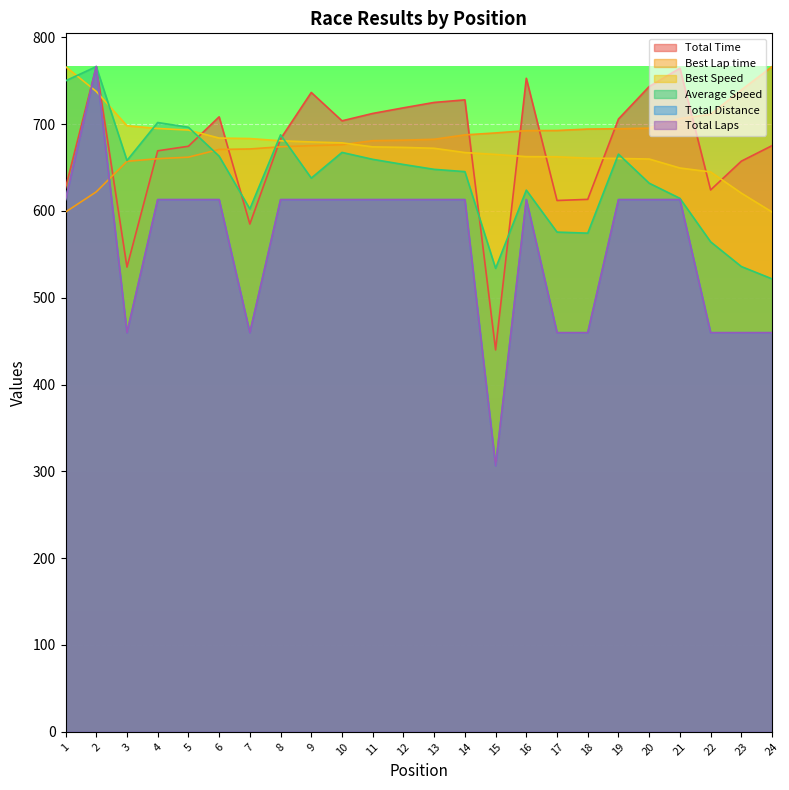

At which category does Total Time reach its first local valley?

3